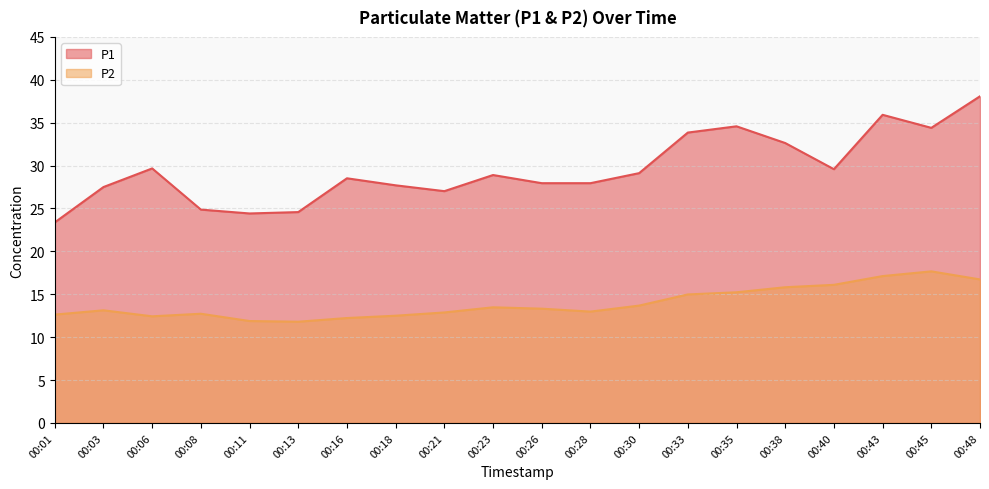

Does the chart have visible grid lines?

Yes